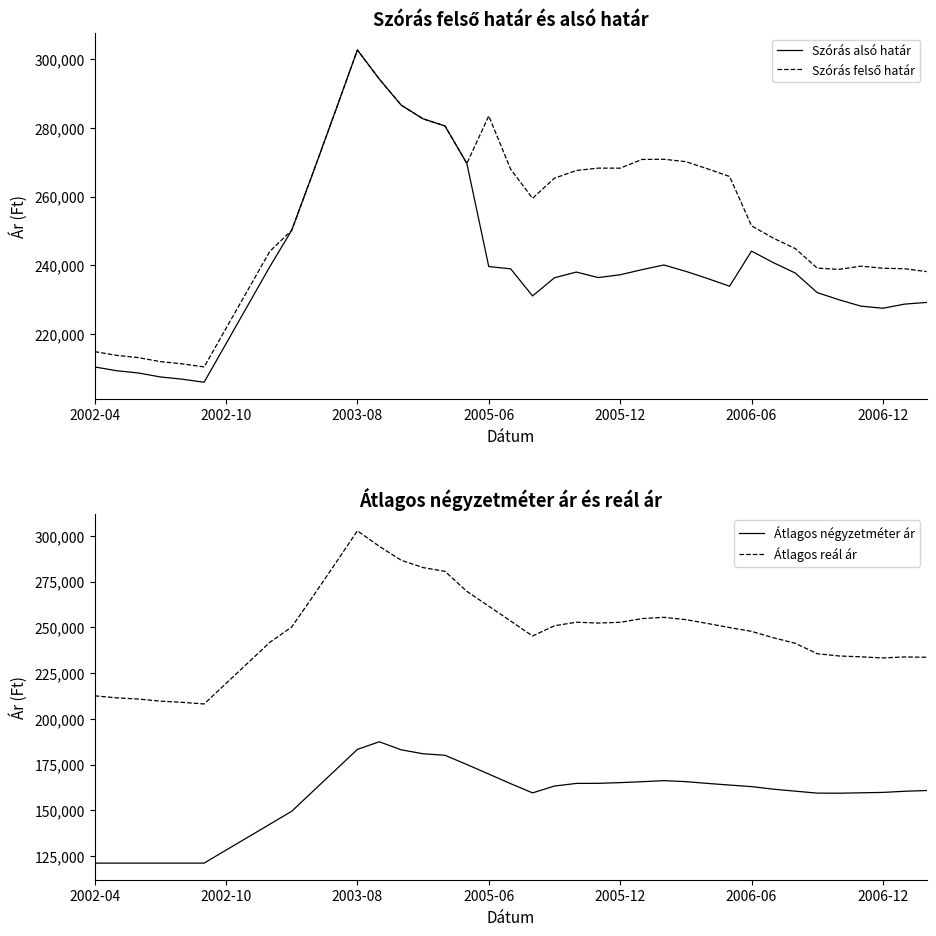

What is the minimum value shown in the chart?

121146